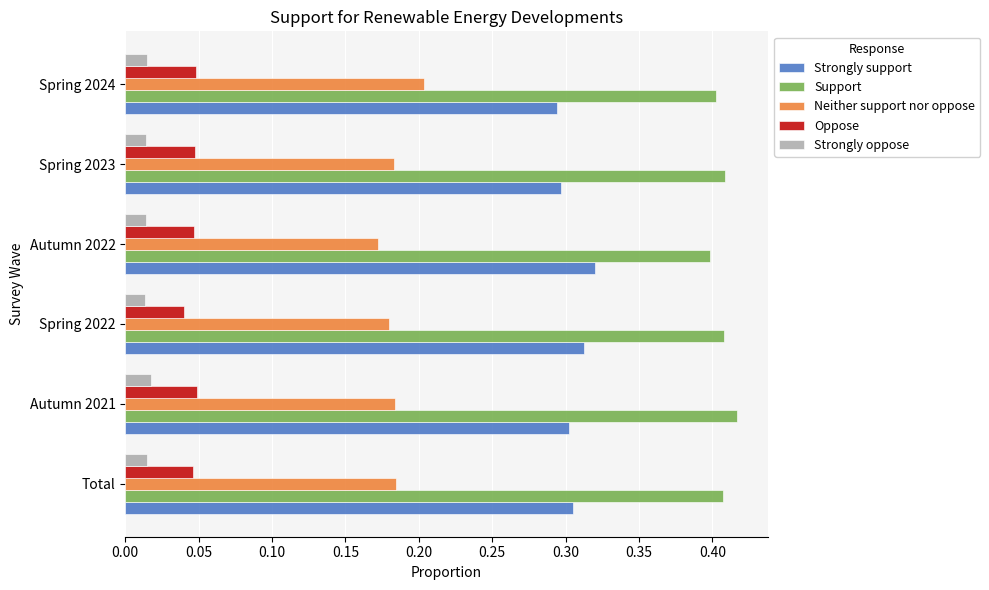

Rank the series at Spring 2023 from lowest to highest value.

Strongly oppose, Oppose, Neither support nor oppose, Strongly support, Support